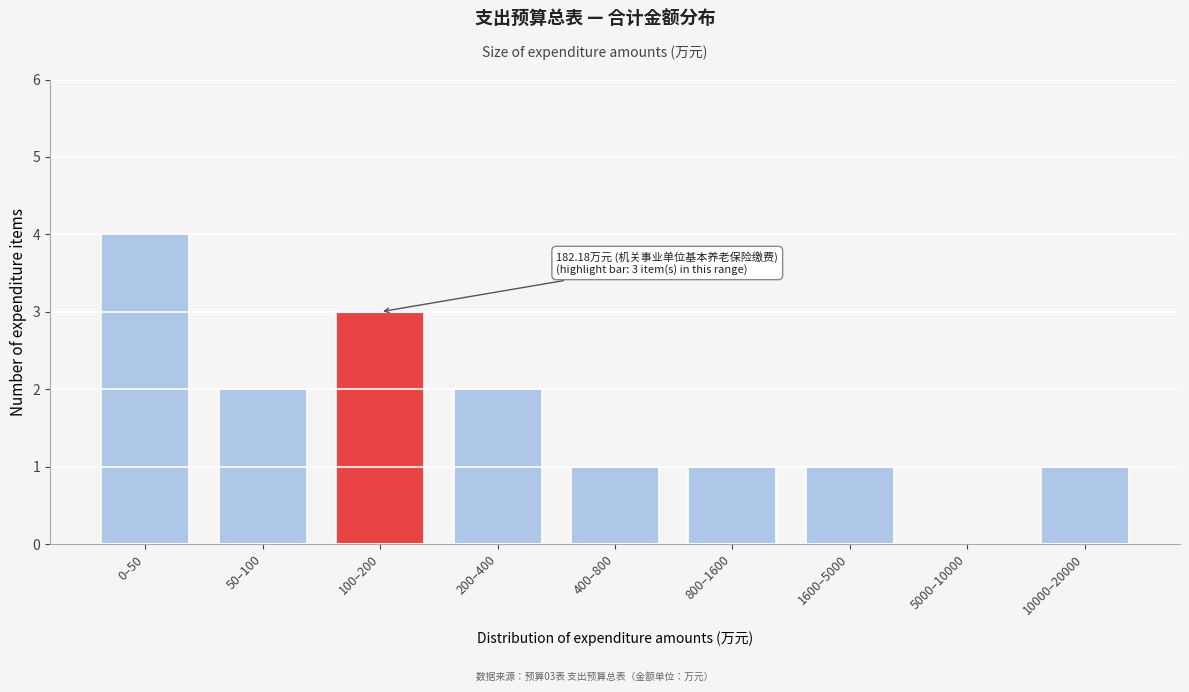

Reading left to right, extract all data points from this chart.

0–50=4	50–100=2	100–200=3	200–400=2	400–800=1	800–1600=1	1600–5000=1	5000–10000=0	10000–20000=1